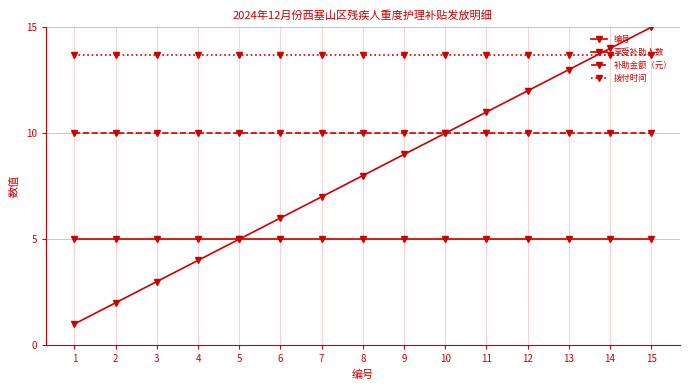

Does the chart have visible grid lines?

Yes